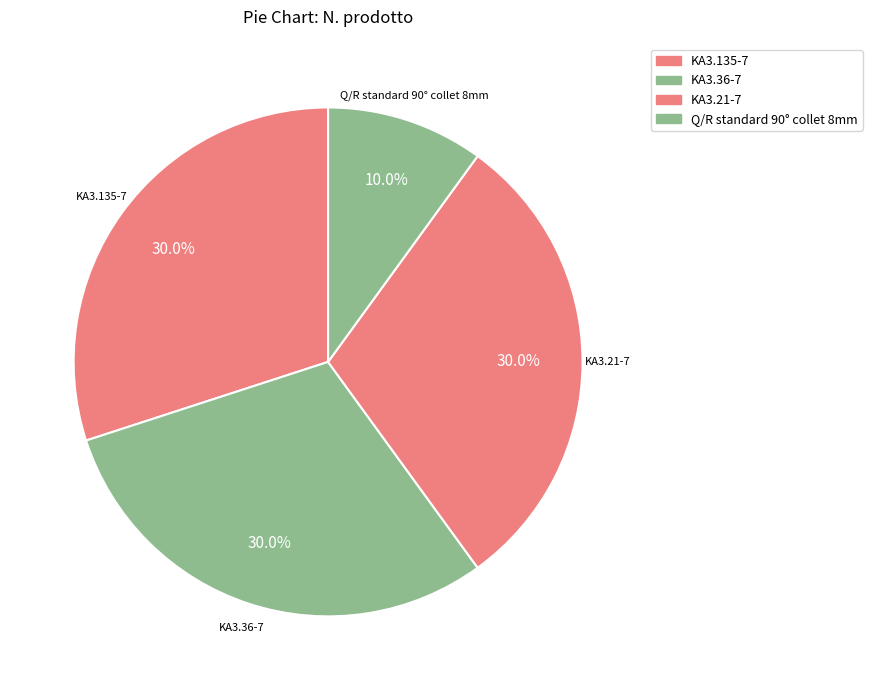

What percentage is the KA3.36-7 slice, to the nearest percent?

30%